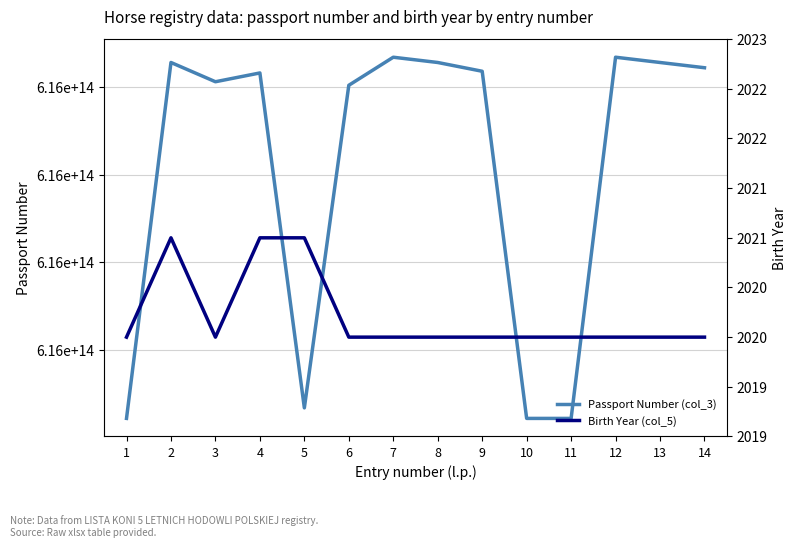

Rank the series by their maximum value, from highest to lowest.

Passport Number (col_3), Birth Year (col_5)